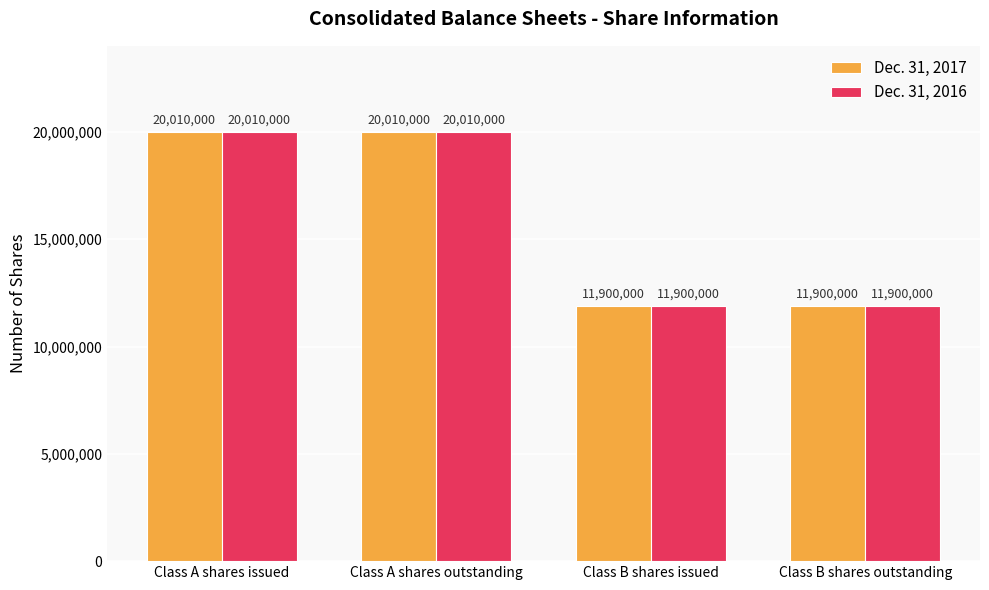

What is the maximum value for Dec. 31, 2017?

20010000